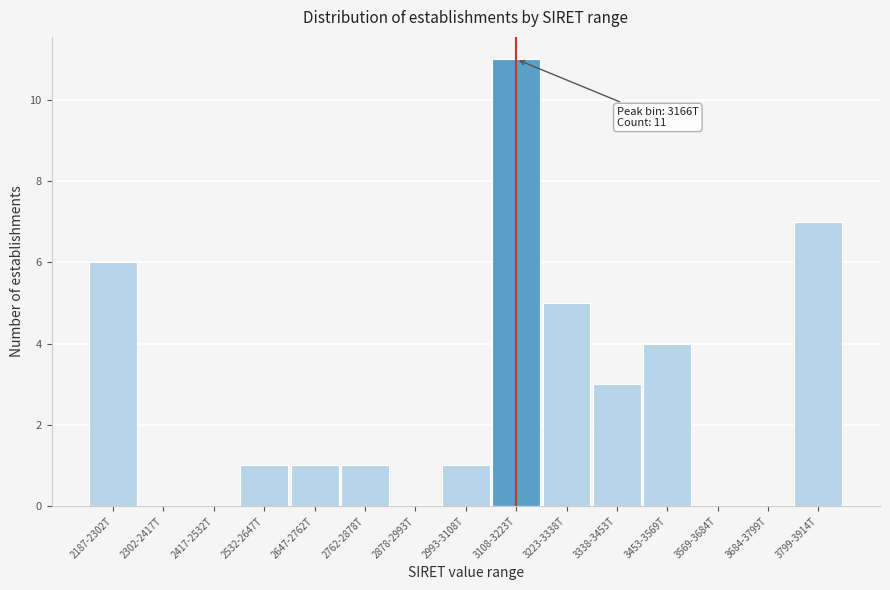

Reading left to right, list all the values displayed in this chart.

2187-2302T=6	2302-2417T=0	2417-2532T=0	2532-2647T=1	2647-2762T=1	2762-2878T=1	2878-2993T=0	2993-3108T=1	3108-3223T=11	3223-3338T=5	3338-3453T=3	3453-3569T=4	3569-3684T=0	3684-3799T=0	3799-3914T=7